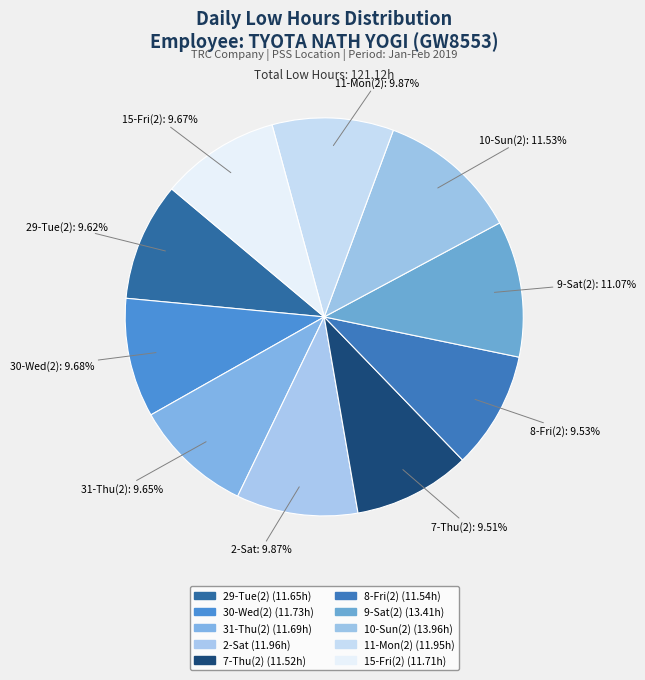

How many slices are in this pie chart?

10